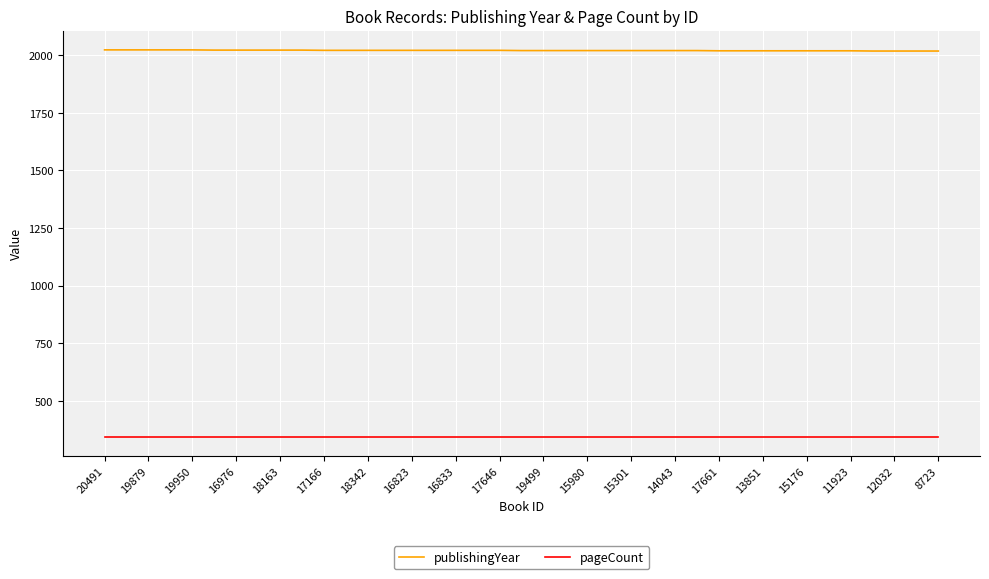

Does the chart have visible grid lines?

Yes